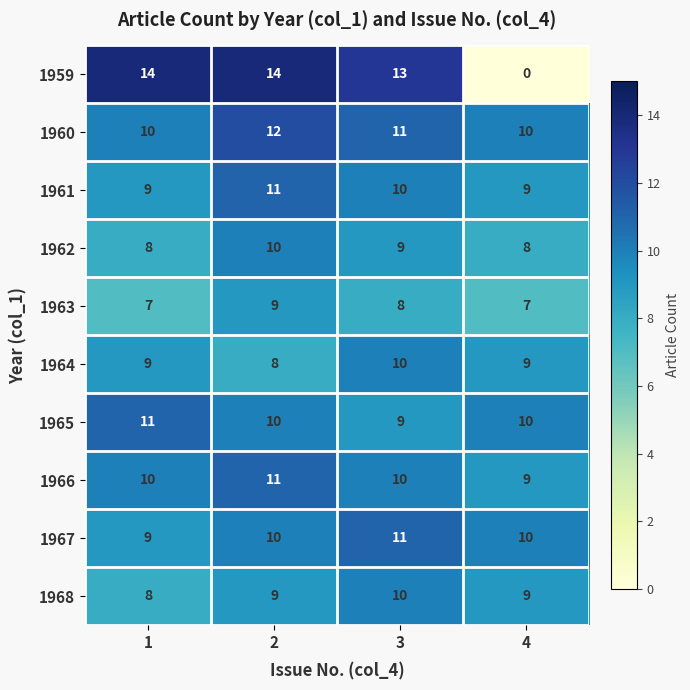

What is the minimum value for 1965?

9